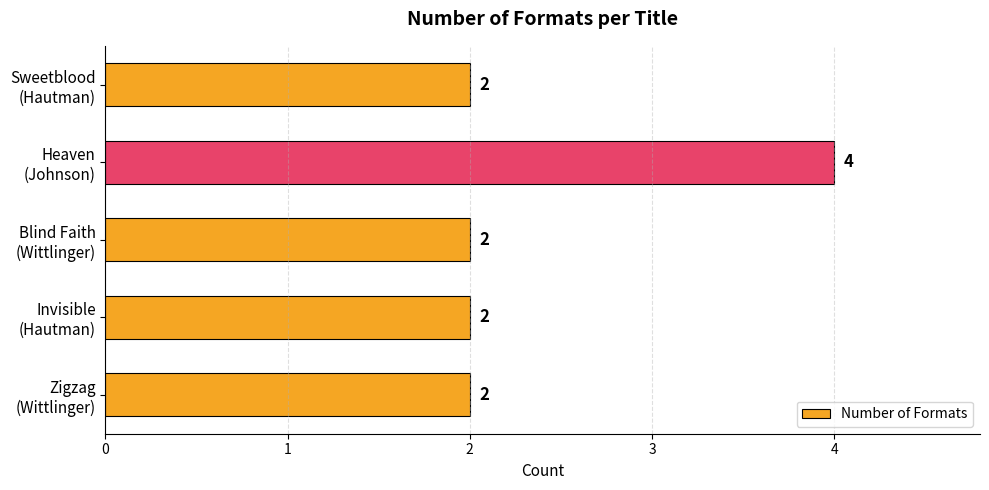

How many data points are above 2?

1